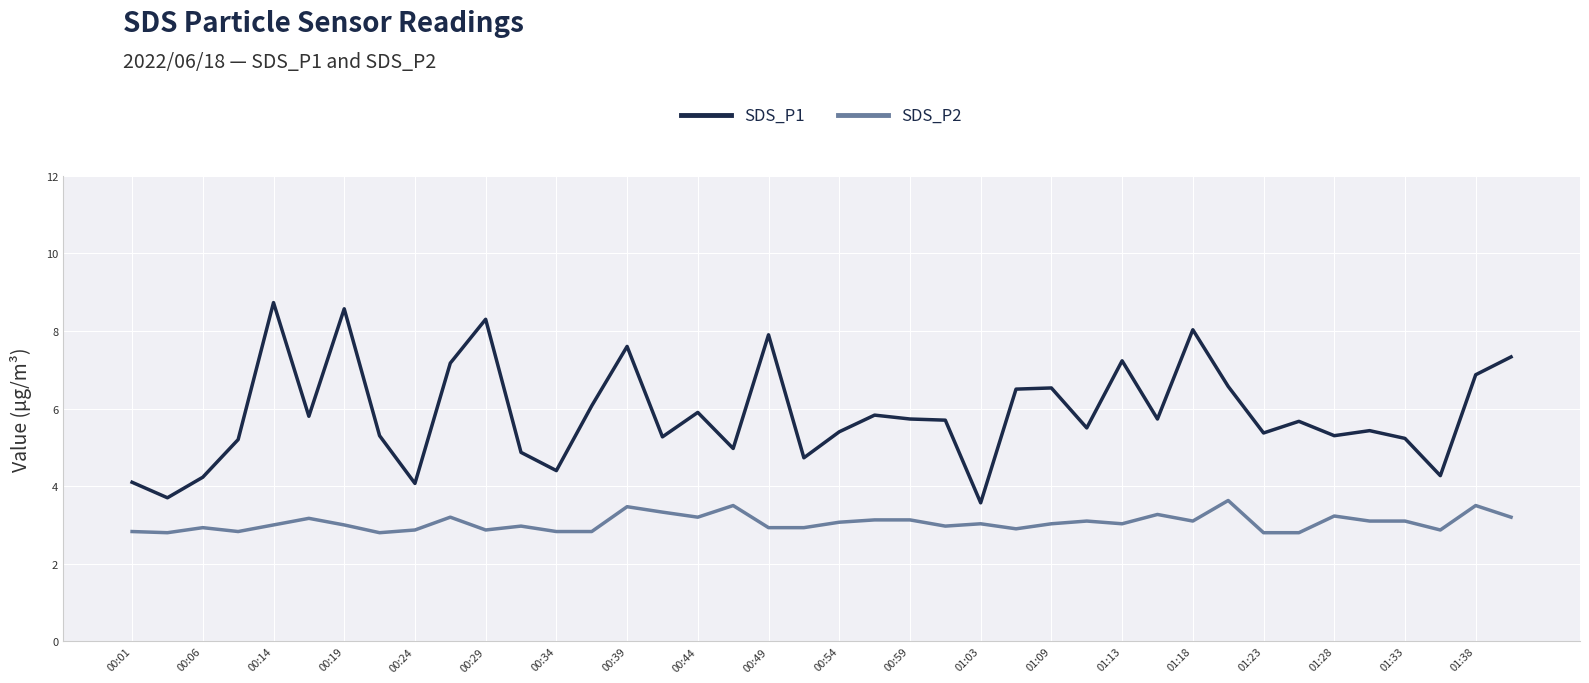

Which series has the largest range (max minus min)?

SDS_P1